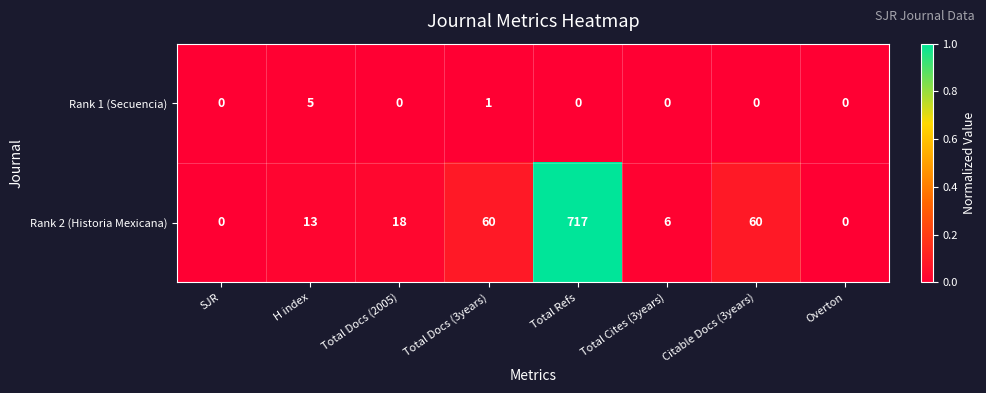

Reading left to right, extract all data points from this chart.

Rank 1 (Secuencia): 0	5	0	1	0	0	0	0
Rank 2 (Historia Mexicana): 0	13	18	60	717	6	60	0